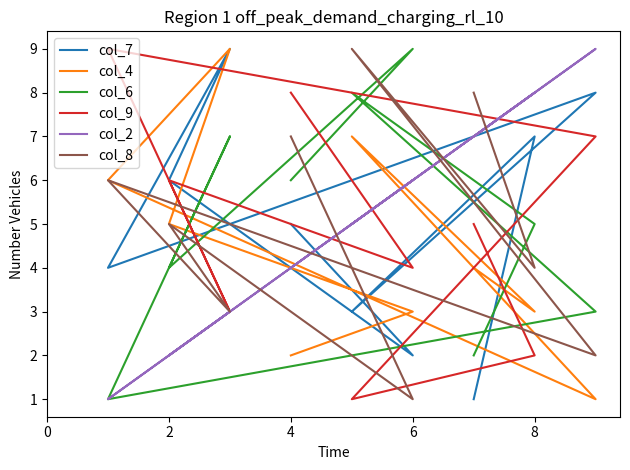

What is the label of the 6th point from the right?

6